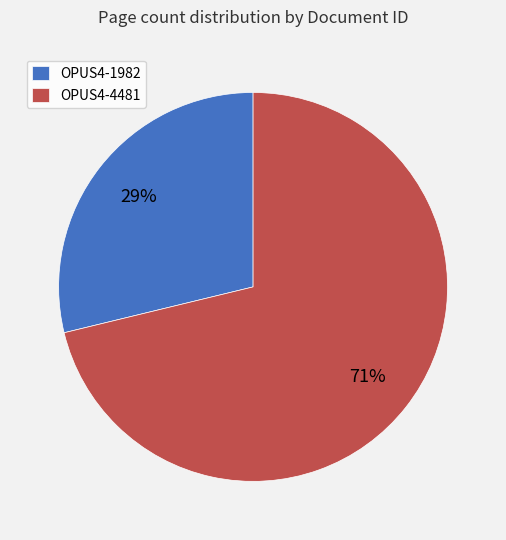

How many segments does this pie chart have?

2